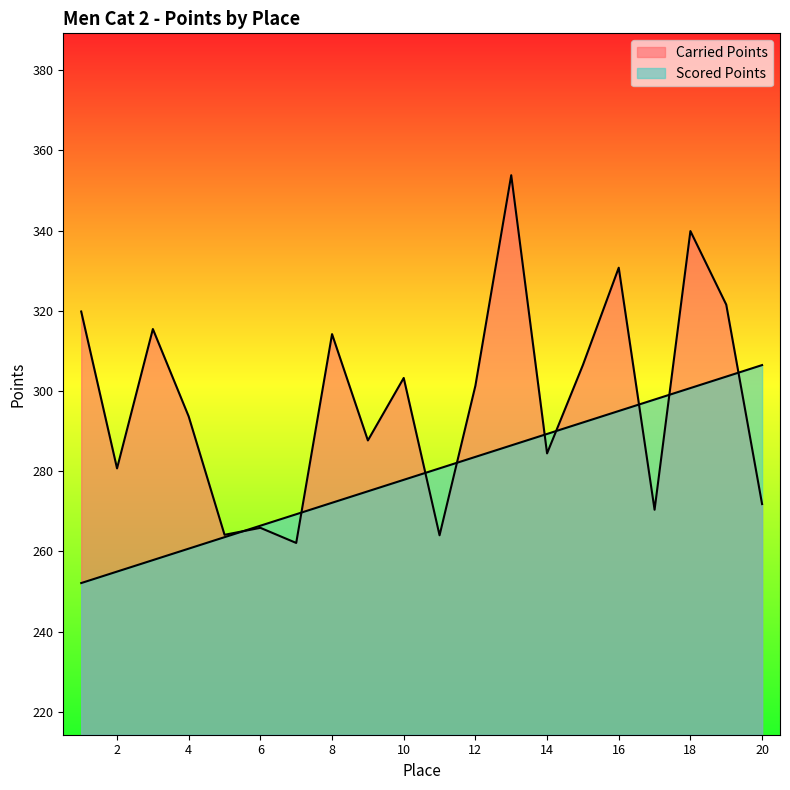

Is it true that Scored Points equals 292.1 at 15?

True